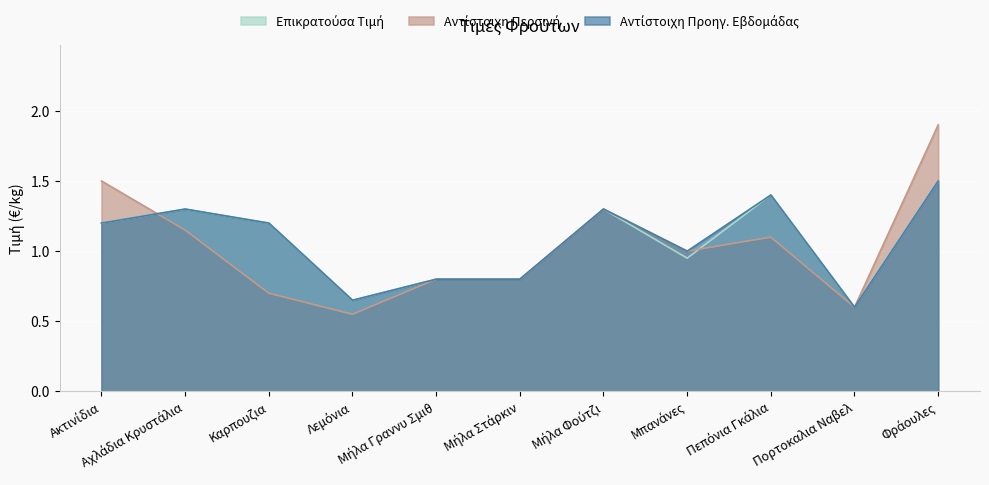

At which category does Αντίστοιχη Περσινή reach its first local peak?

Μήλα Φούτζι